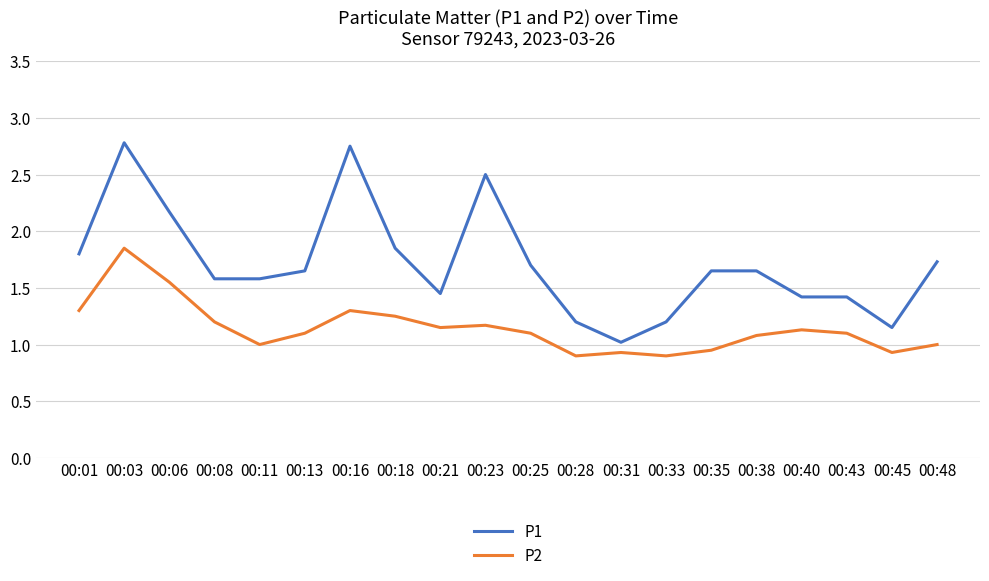

True or false: P2 and P1 intersect in this chart.

False